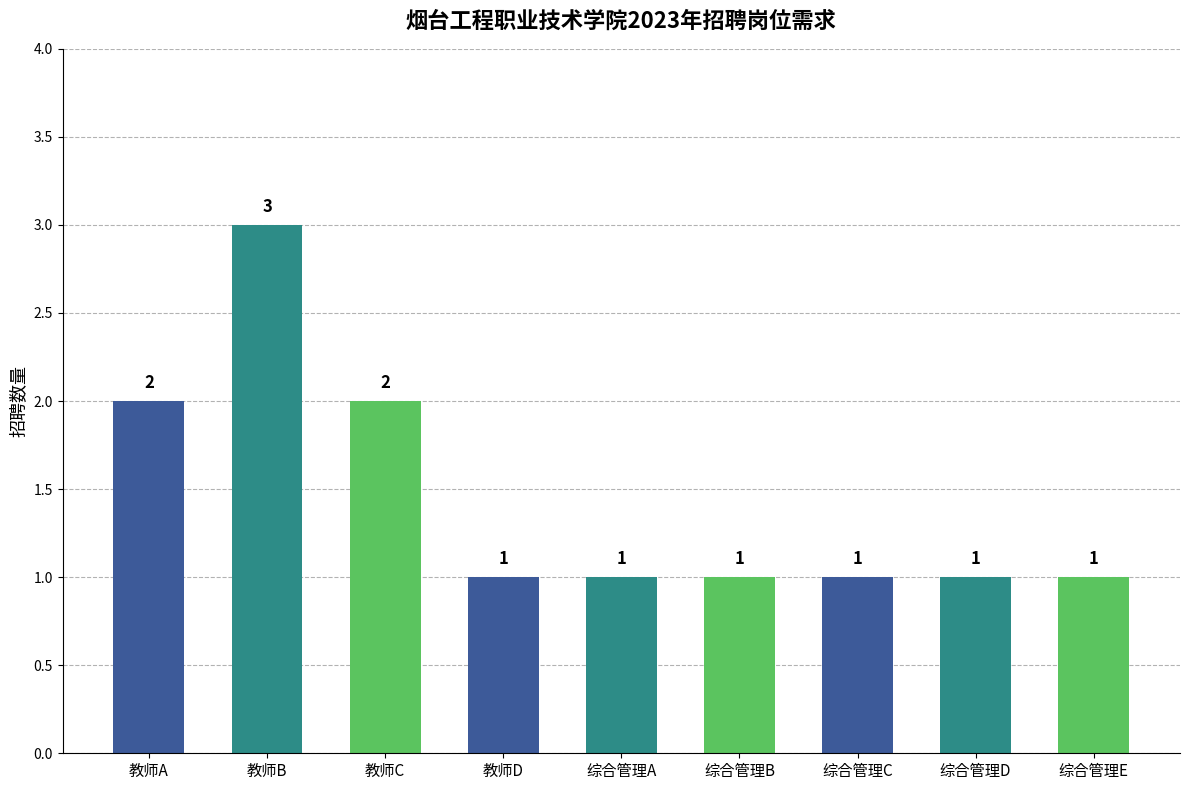

What is the difference between the maximum and minimum values?

2